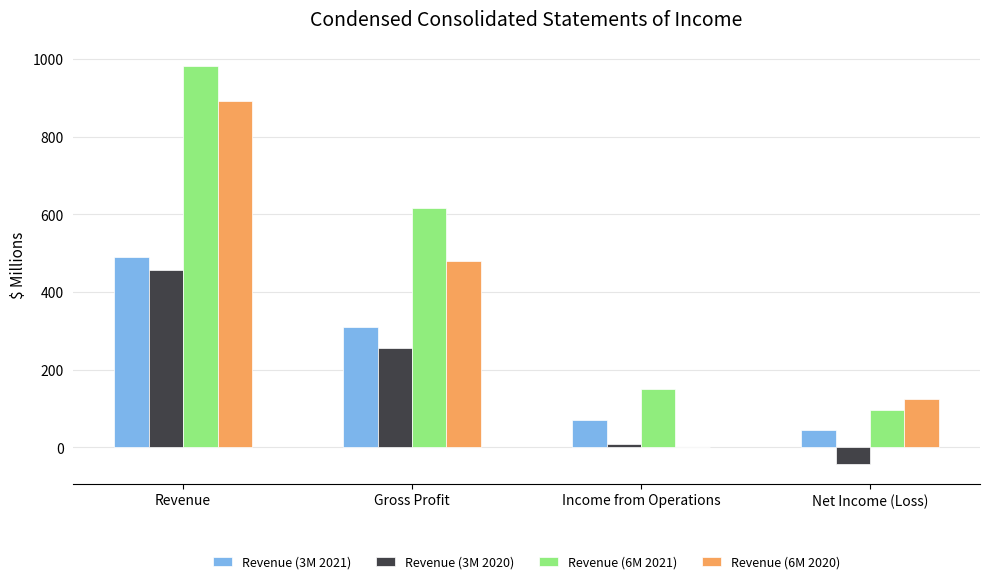

Which label corresponds to the largest value in the chart?

Revenue